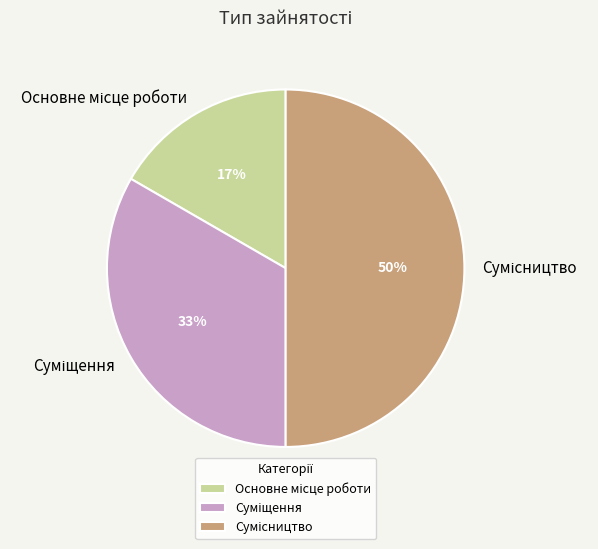

To the nearest percent, what is the difference between the largest and smallest slice percentages?

33%